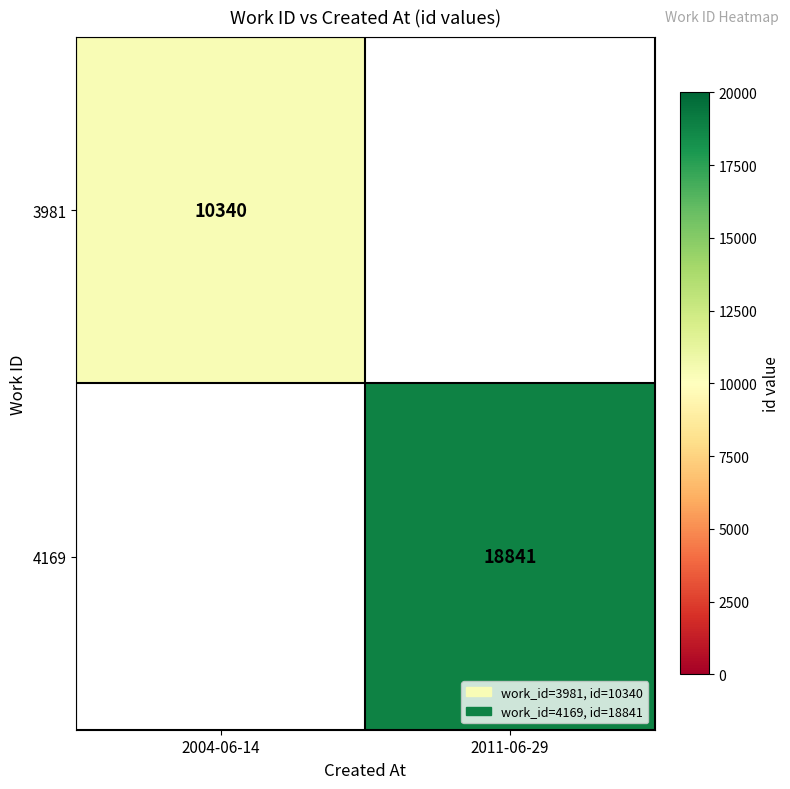

True or false: 4169 has a value of 27770 at 2011-06-29.

False